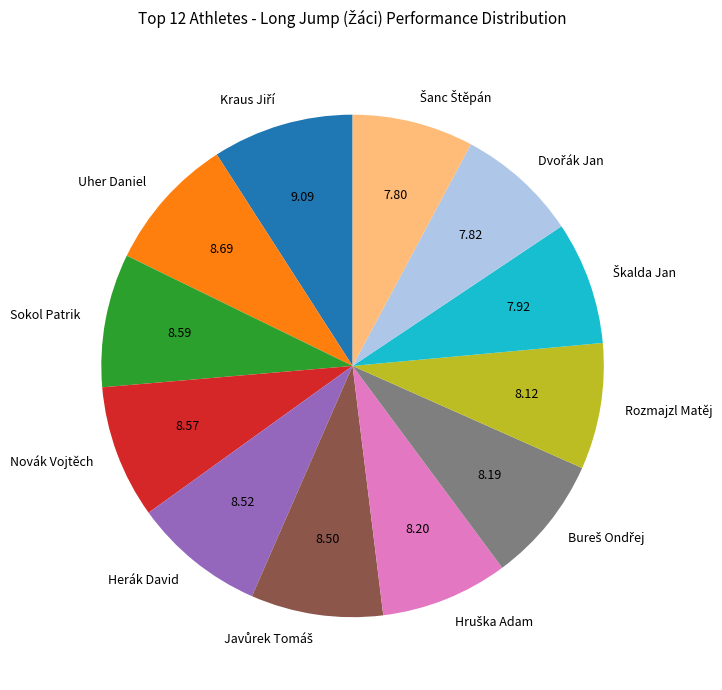

Is there any slice that represents more than half of the pie?

No